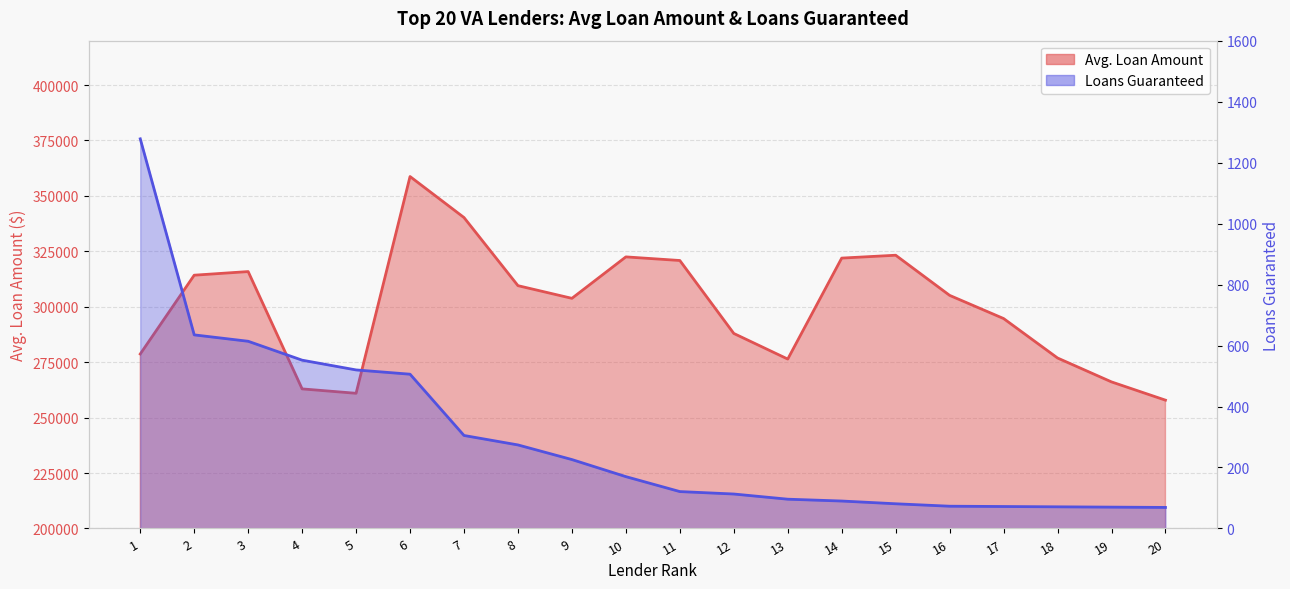

At which label is Avg. Loan Amount closest to 308294?

8